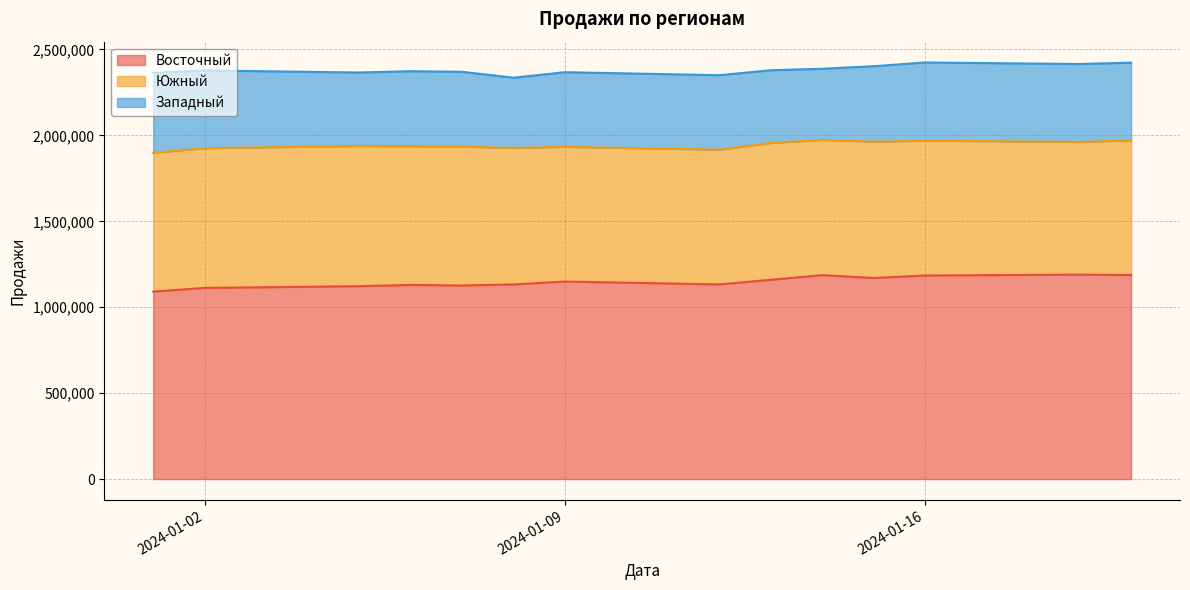

What is the average value of the Южный series?

795150